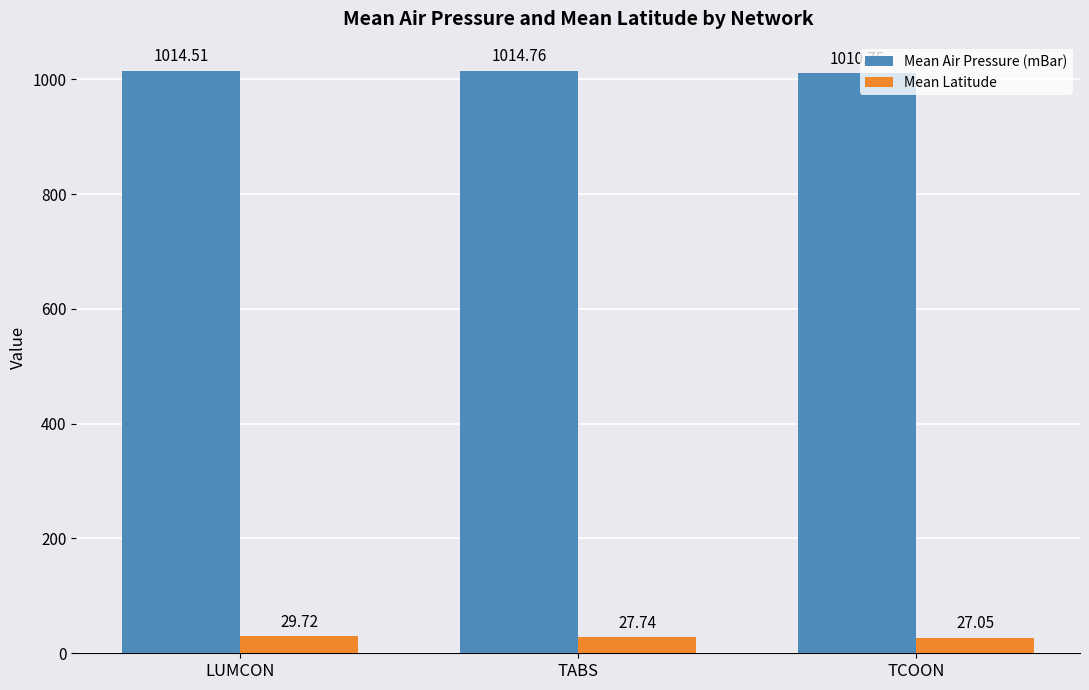

What is the sum of all Mean Latitude values?

84.5